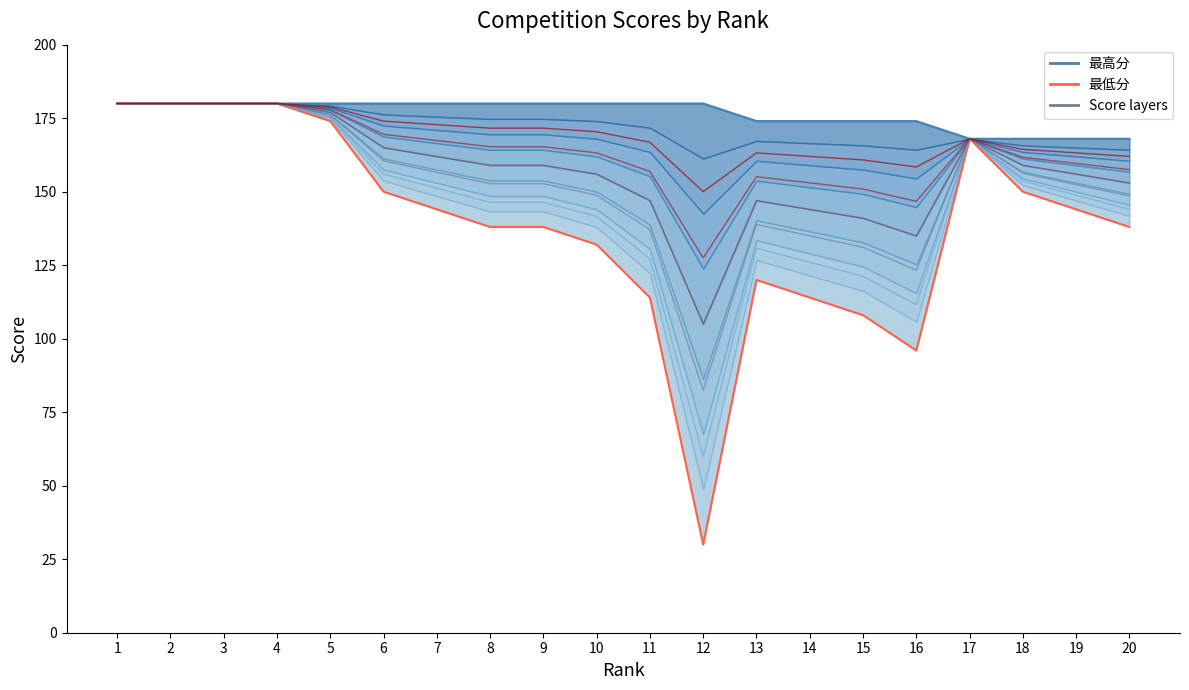

Rank the categories by 最低分 value from lowest to highest.

12, 16, 15, 11, 14, 13, 10, 8, 9, 20, 7, 19, 6, 18, 17, 5, 1, 2, 3, 4